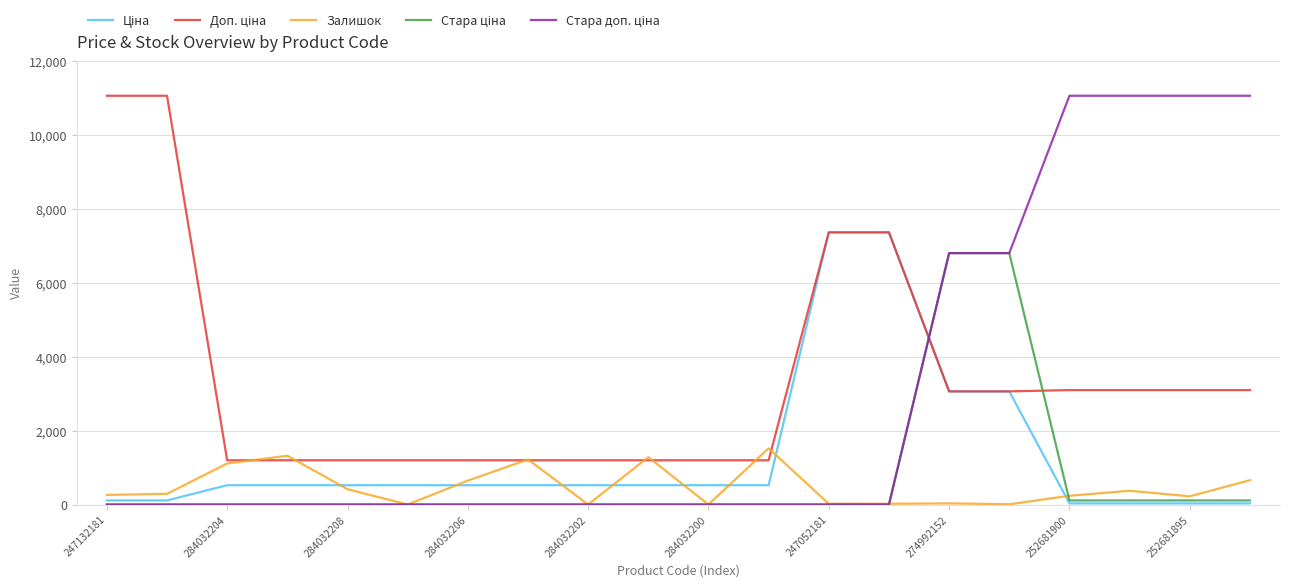

Reading left to right, transcribe all the data shown in this chart.

Ціна: 110.5	110.5	522.2	522.2	522.2	522.2	522.2	522.2	522.2	522.2	522.2	522.2	7360.2	7360.2	3059.7	3059.7	30.9	30.9	30.9	30.9
Доп. ціна: 11055.0	11055.0	1197.0	1197.0	1197.0	1197.0	1197.0	1197.0	1197.0	1197.0	1197.0	1197.0	7360.2	7360.2	3060.0	3060.0	3095.0	3095.0	3095.0	3095.0
Залишок: 260.0	290.0	1110.0	1319.0	414.0	0.0	646.0	1219.0	0.0	1281.0	0.0	1520.0	20.0	21.0	31.0	7.0	237.0	372.0	222.0	658.0
Стара ціна: 0.0	0.0	0.0	0.0	0.0	0.0	0.0	0.0	0.0	0.0	0.0	0.0	0.0	0.0	6799.2	6799.2	110.5	110.5	110.5	110.5
Стара доп. ціна: 0.0	0.0	0.0	0.0	0.0	0.0	0.0	0.0	0.0	0.0	0.0	0.0	0.0	0.0	6799.2	6799.2	11055.0	11055.0	11055.0	11055.0